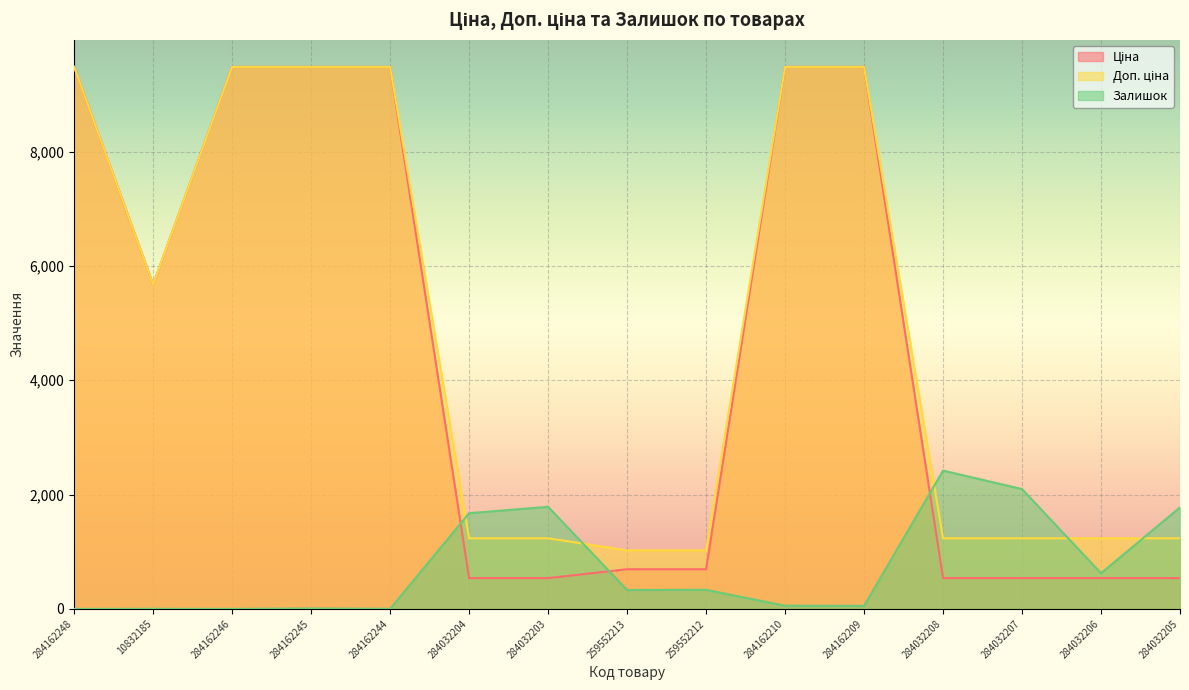

What is the value of the Доп. ціна point at the 14th from the left?

1235.4